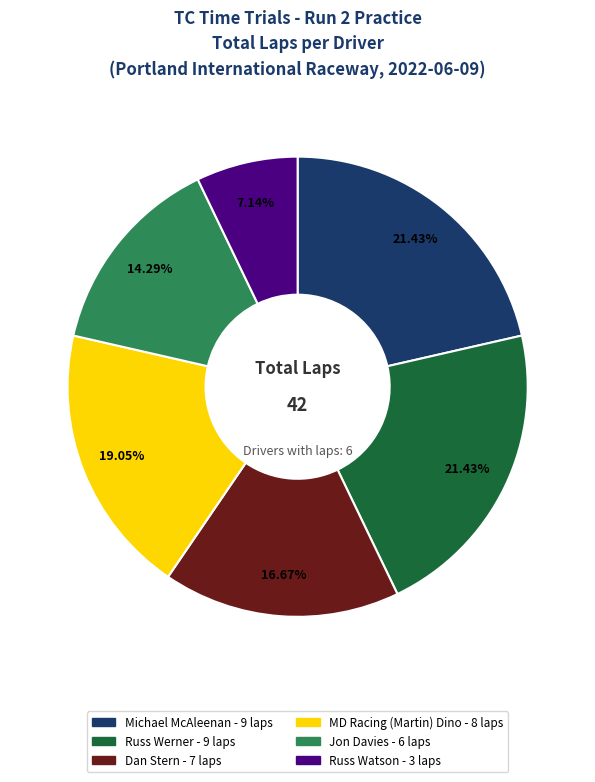

Does any single category account for the majority?

No